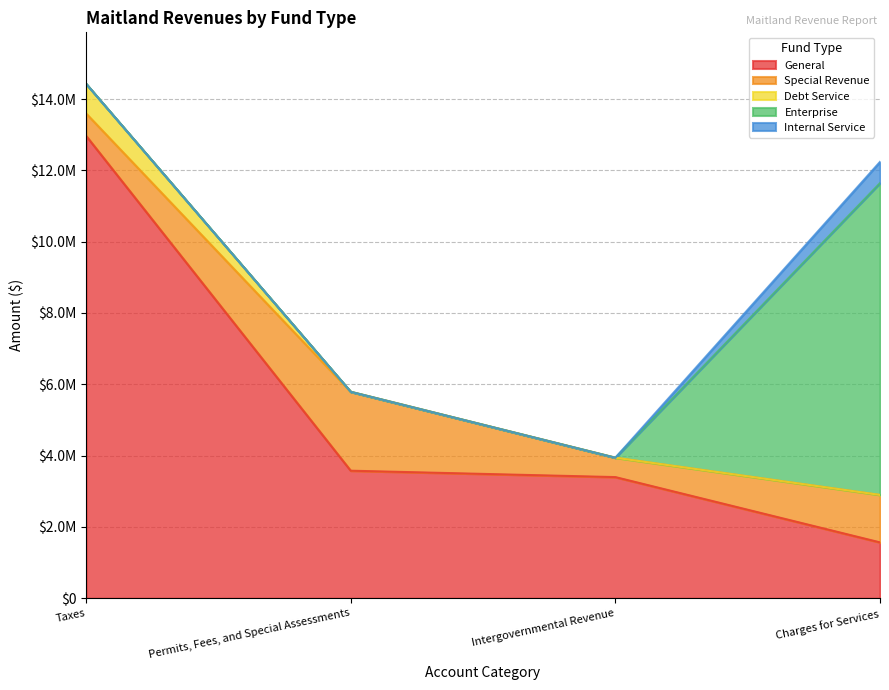

How many series are shown in this chart?

5